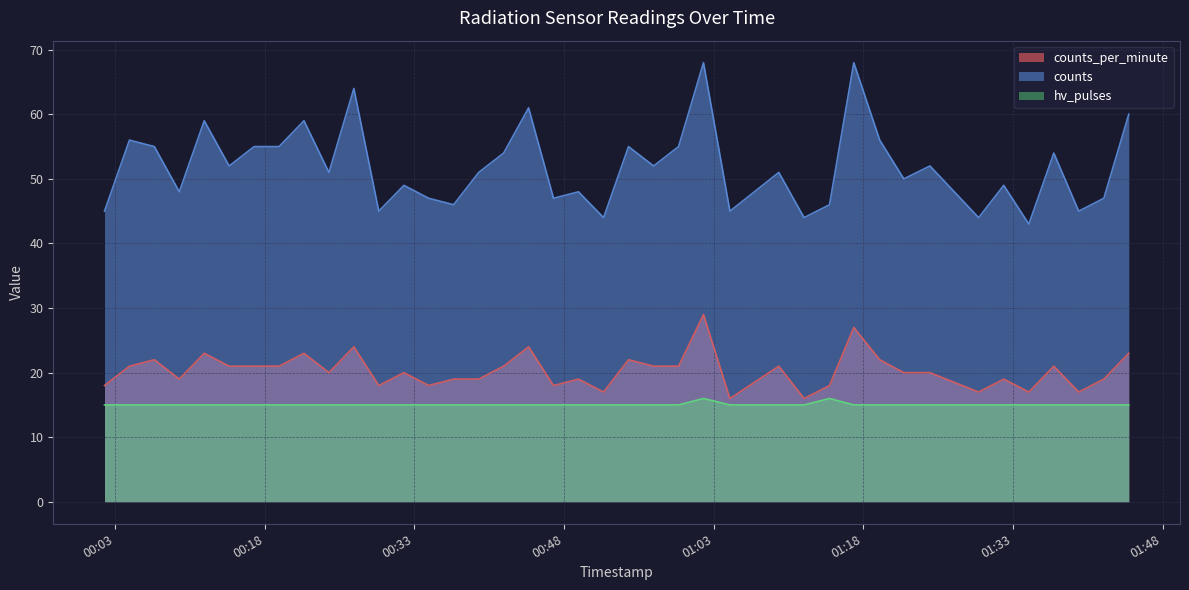

True or false: counts_per_minute and counts cross at least once.

False